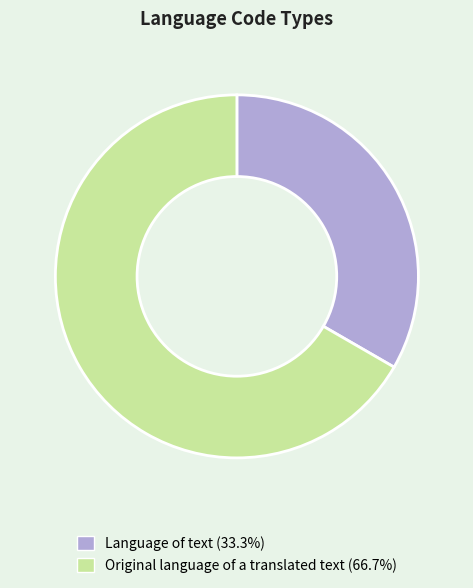

What is the majority slice?

Original language of a translated text